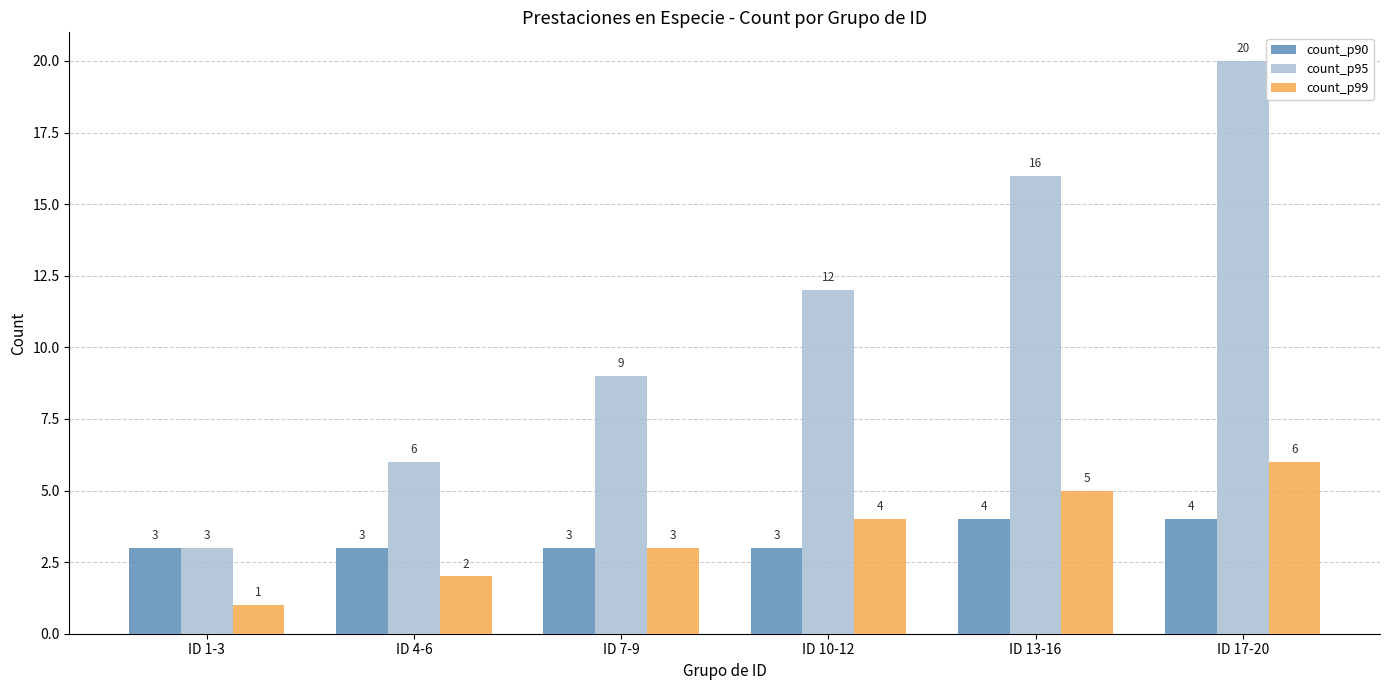

What are all the series names shown in the legend?

count_p90, count_p95, count_p99